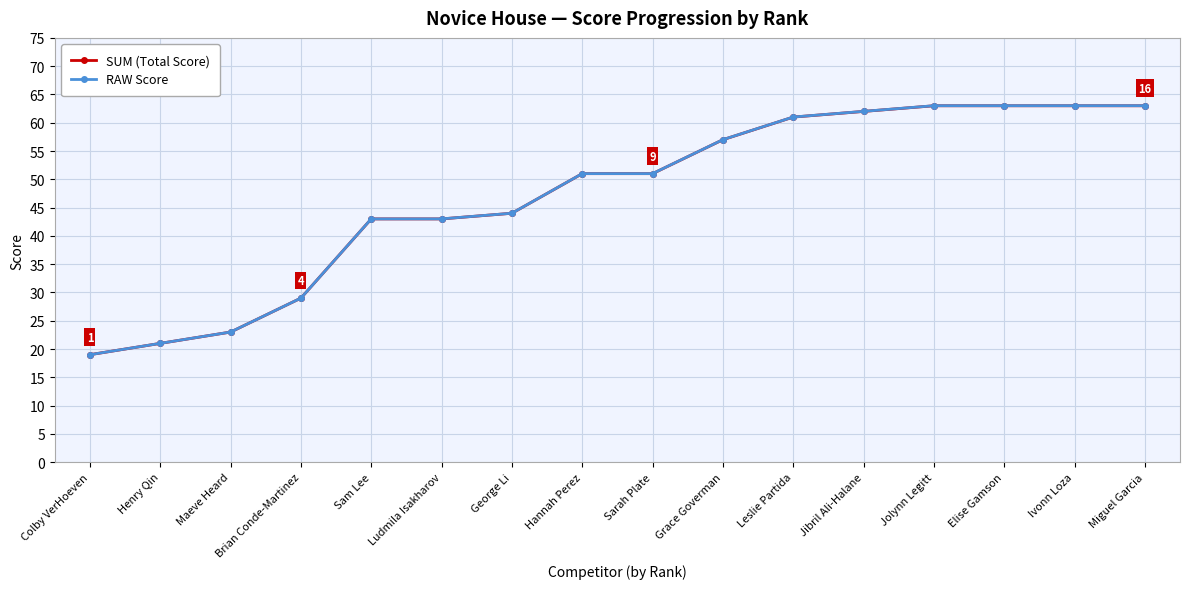

Reading left to right, transcribe all the data shown in this chart.

SUM (Total Score): 19.0	21.0	23.0	29.0	43.0	43.0	44.0	51.0	51.0	57.0	61.0	62.0	63.0	63.0	63.0	63.0
RAW Score: 19.0	21.0	23.0	29.0	43.0	43.0	44.0	51.0	51.0	57.0	61.0	62.0	63.0	63.0	63.0	63.0